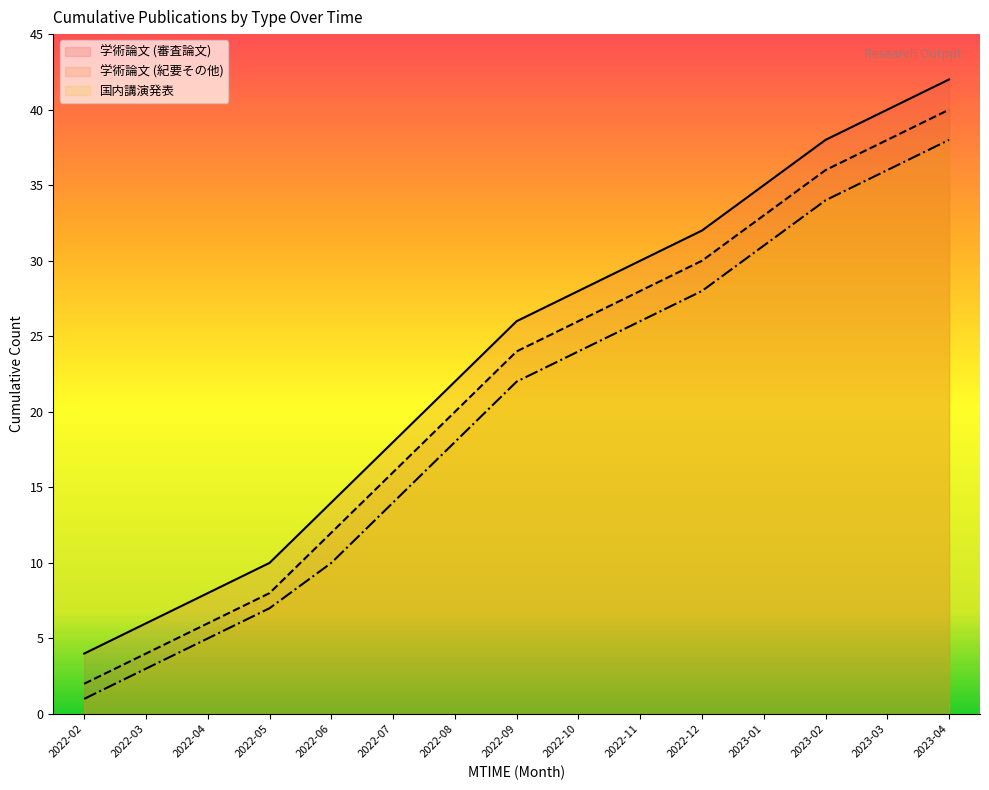

List the labels in order of 国内講演発表 value, largest first.

2023-04, 2023-03, 2023-02, 2023-01, 2022-12, 2022-11, 2022-10, 2022-09, 2022-08, 2022-07, 2022-06, 2022-05, 2022-04, 2022-03, 2022-02